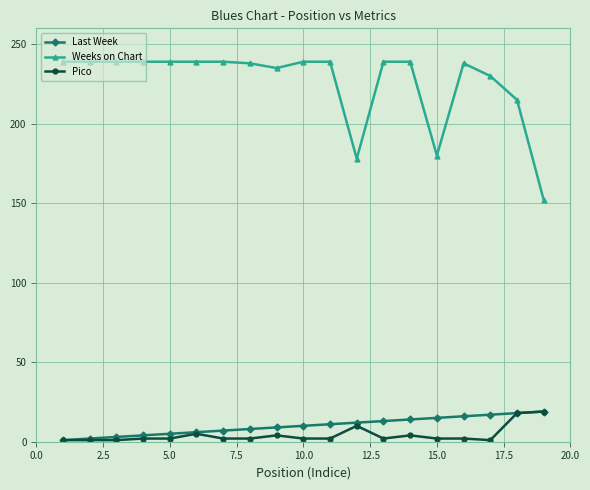

What is the difference between the maximum and minimum values in the Weeks on Chart series?

87